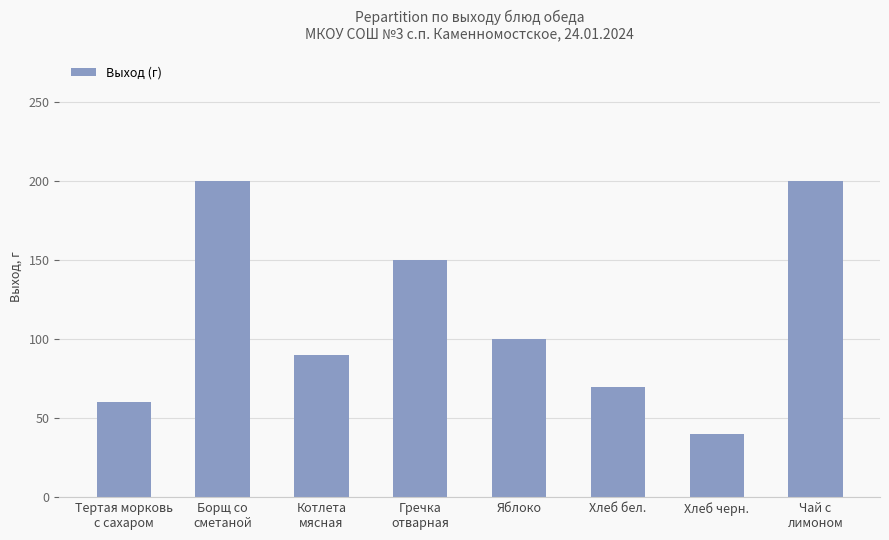

What is the smallest value displayed?

40